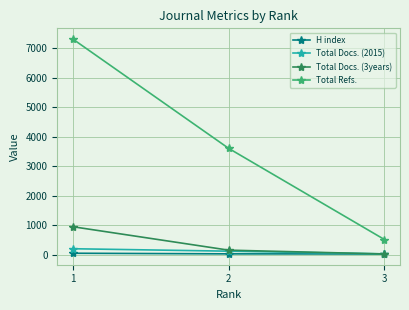

What is the difference between the Total Docs. (2015) values at 2 and 3?

91